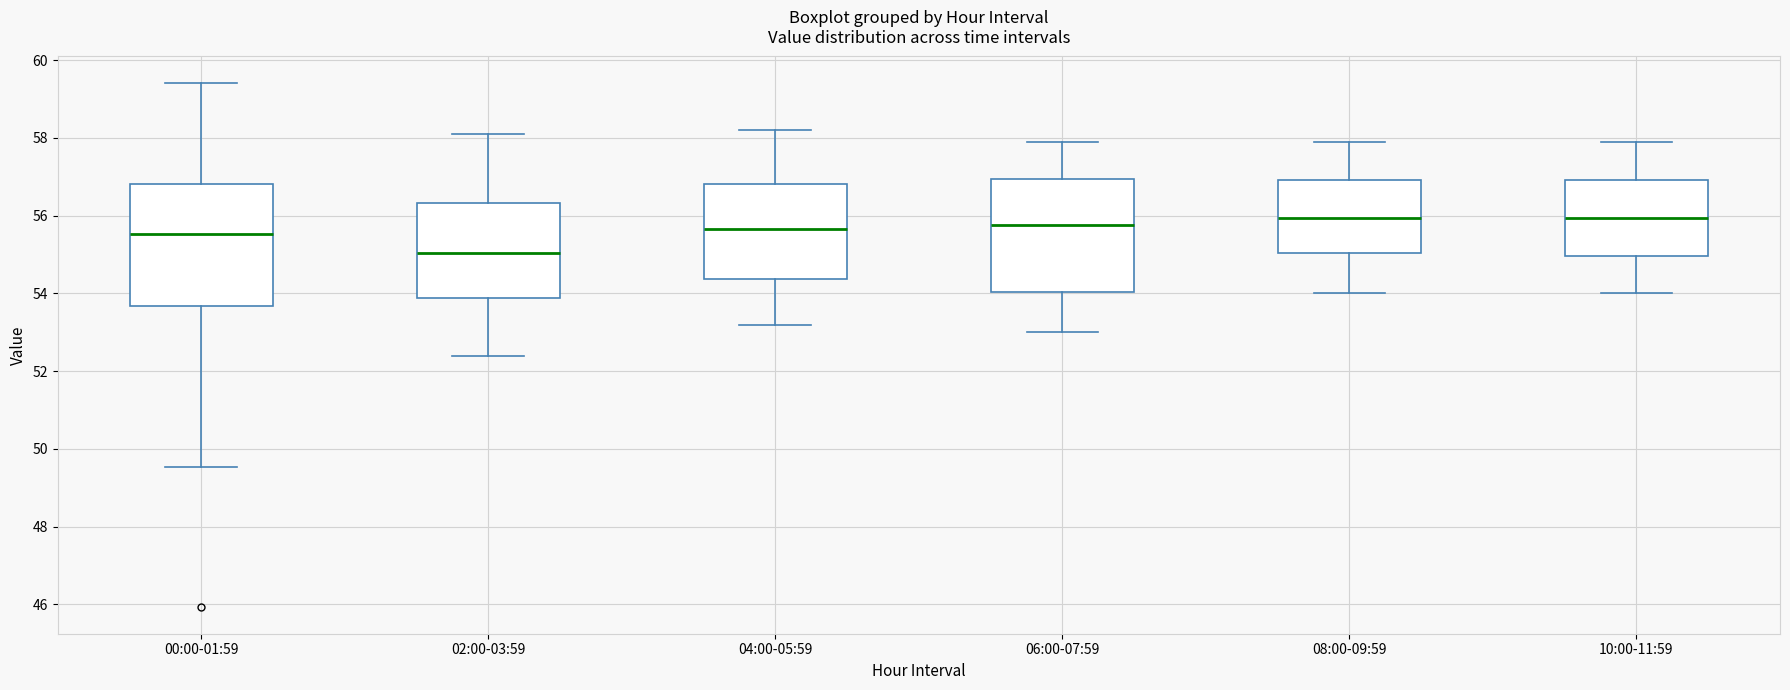

Reading left to right, read every box against the y-axis: the position of its median line, the range the box covers, and the ends of its whiskers. The values are not printed on the chart, so give them approximately, as read against the axis.

00:00-01:59: median 55.6, box 53.6 to 56.8, whiskers 49.6 to 59.4
02:00-03:59: median 55.0, box 53.8 to 56.4, whiskers 52.4 to 58.2
04:00-05:59: median 55.6, box 54.4 to 56.8, whiskers 53.2 to 58.2
06:00-07:59: median 55.8, box 54.0 to 57.0, whiskers 53.0 to 58.0
08:00-09:59: median 56.0, box 55.0 to 57.0, whiskers 54.0 to 58.0
10:00-11:59: median 56.0, box 55.0 to 57.0, whiskers 54.0 to 58.0